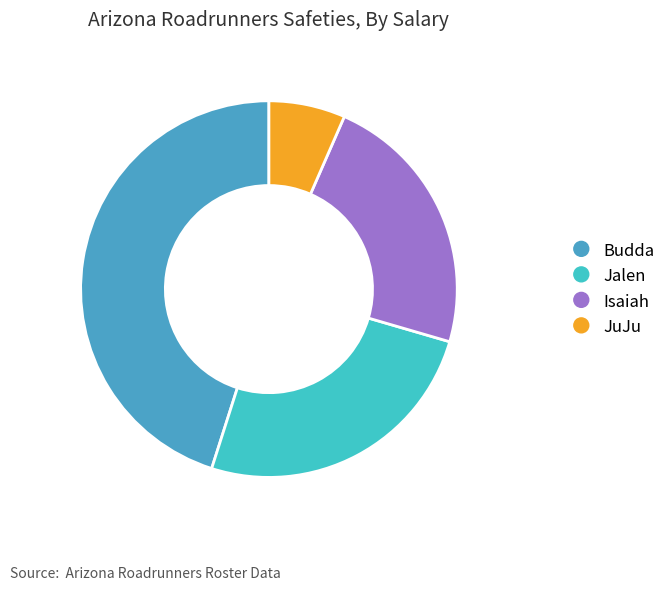

To the nearest percent, what percentage of the pie is JuJu?

7%